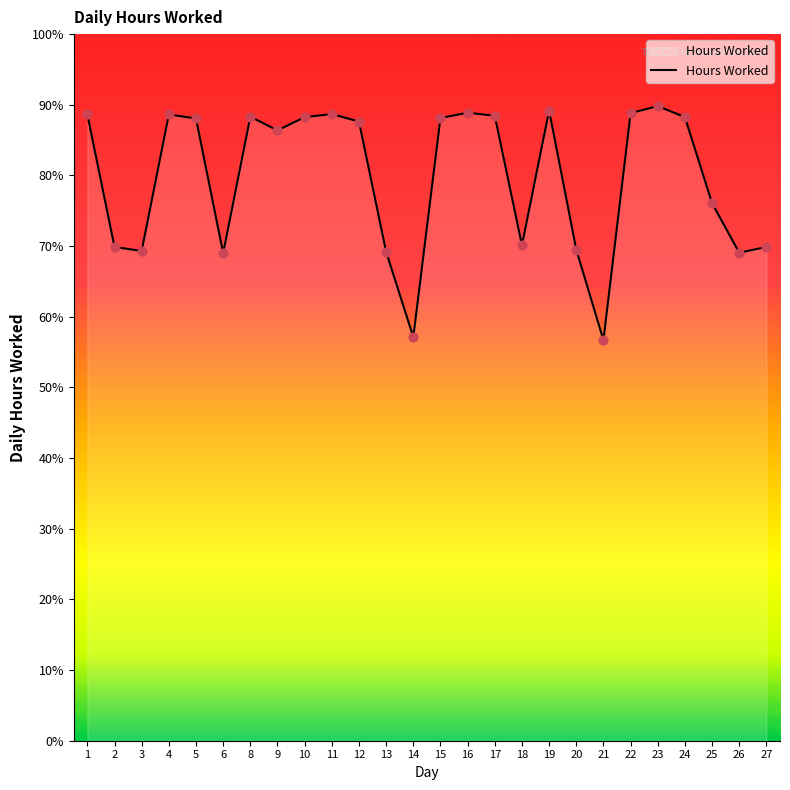

What is the change in value from 21 to 24?

+31.6